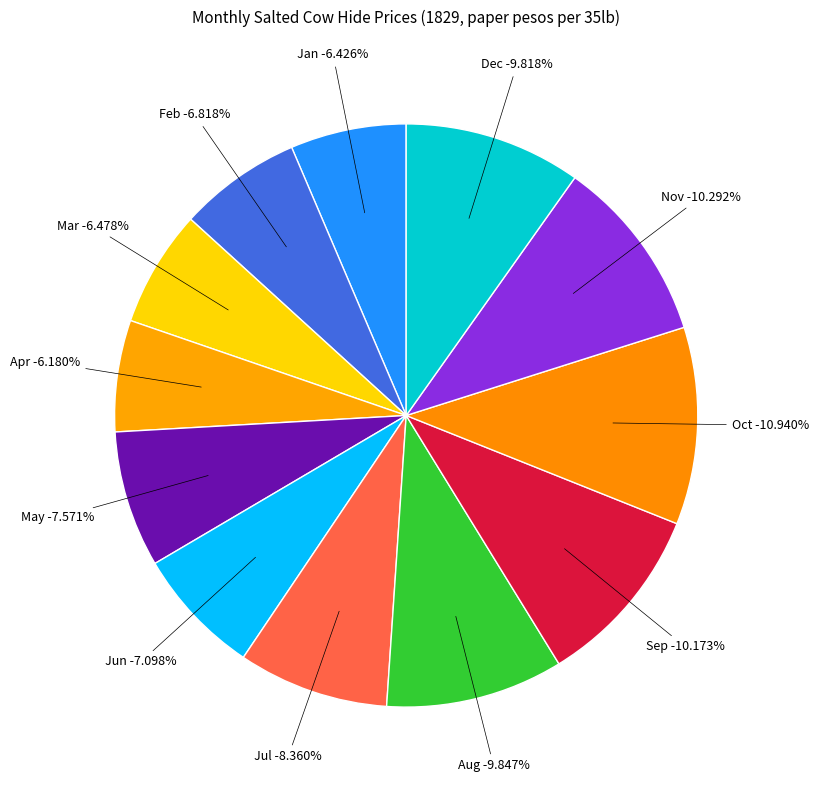

How many slices are in this pie chart?

12